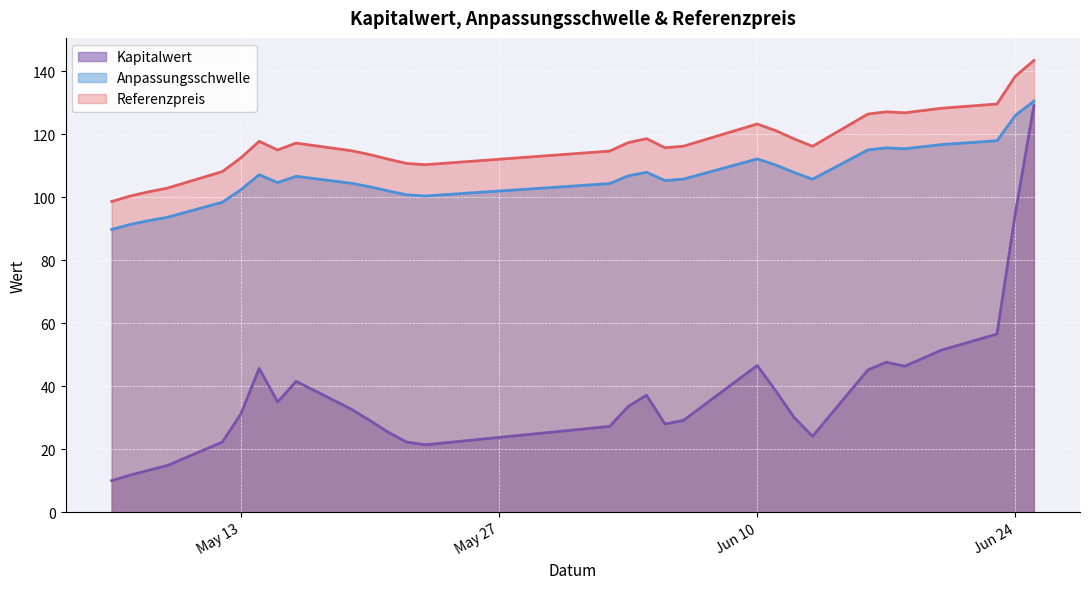

True or false: Kapitalwert and Anpassungsschwelle intersect in this chart.

False